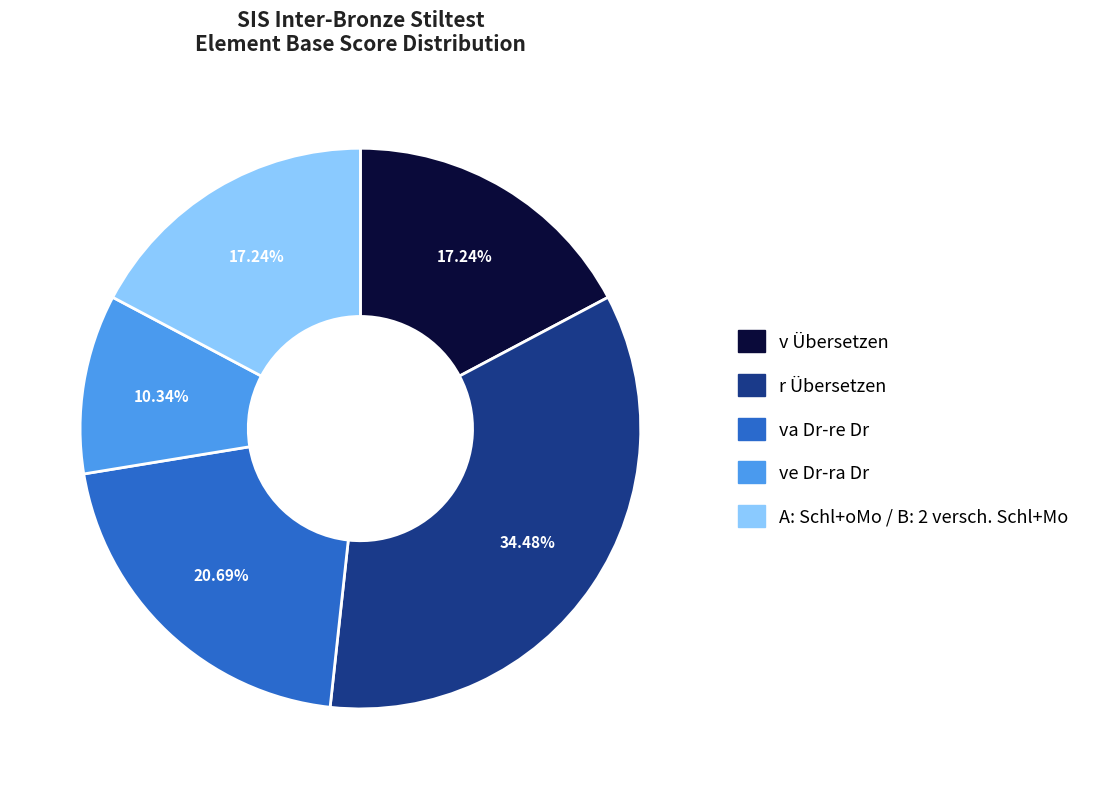

Count the number of slices in the pie.

5